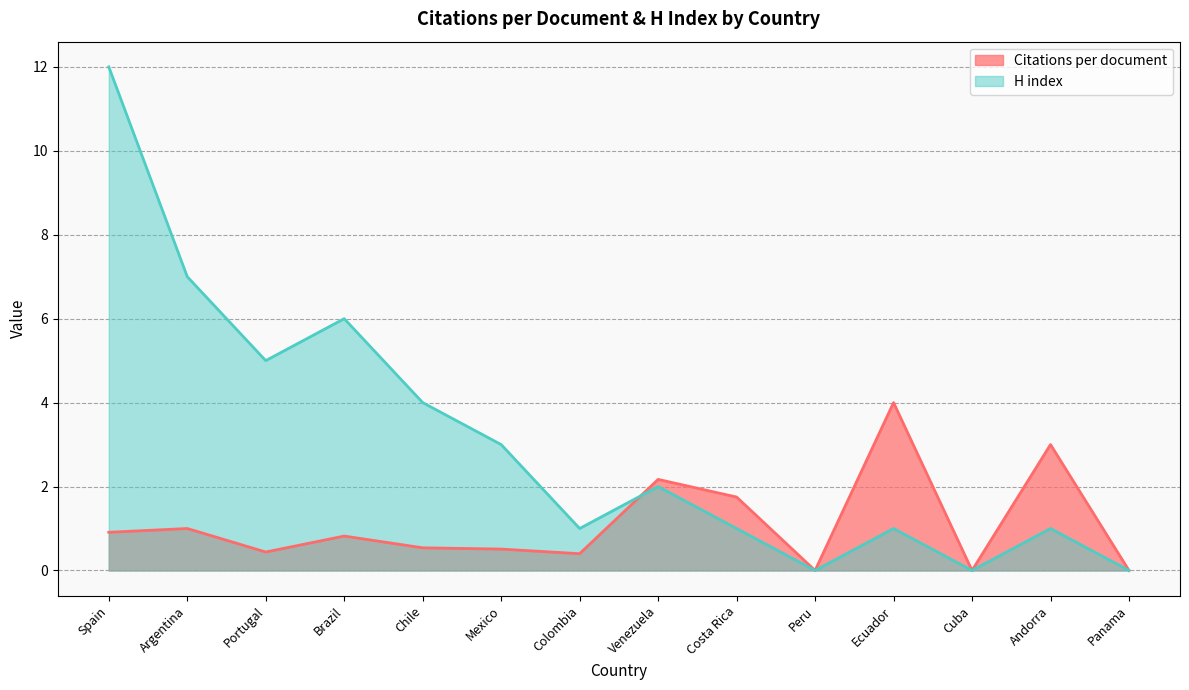

What is the difference between the maximum and minimum values in the Citations per document series?

4.0